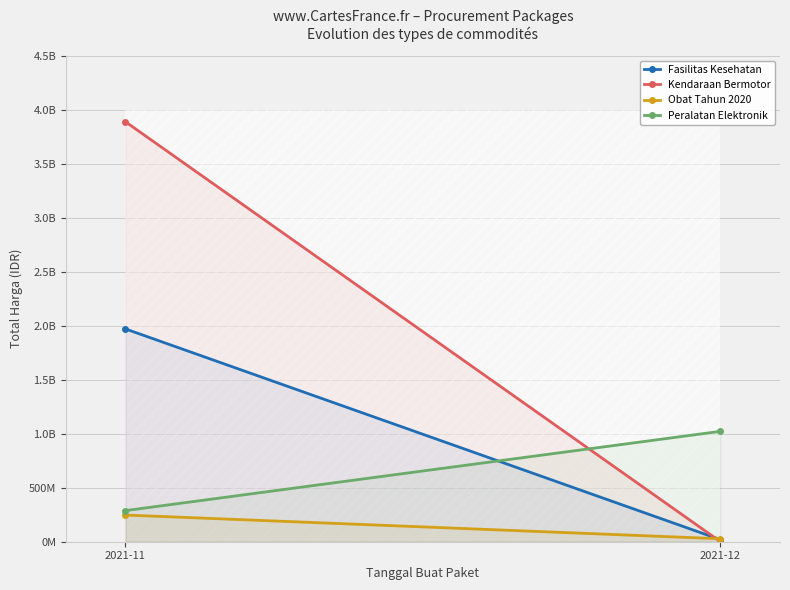

Is the value of Obat Tahun 2020 at 2021-12 greater than the value of Fasilitas Kesehatan at 2021-12?

Yes